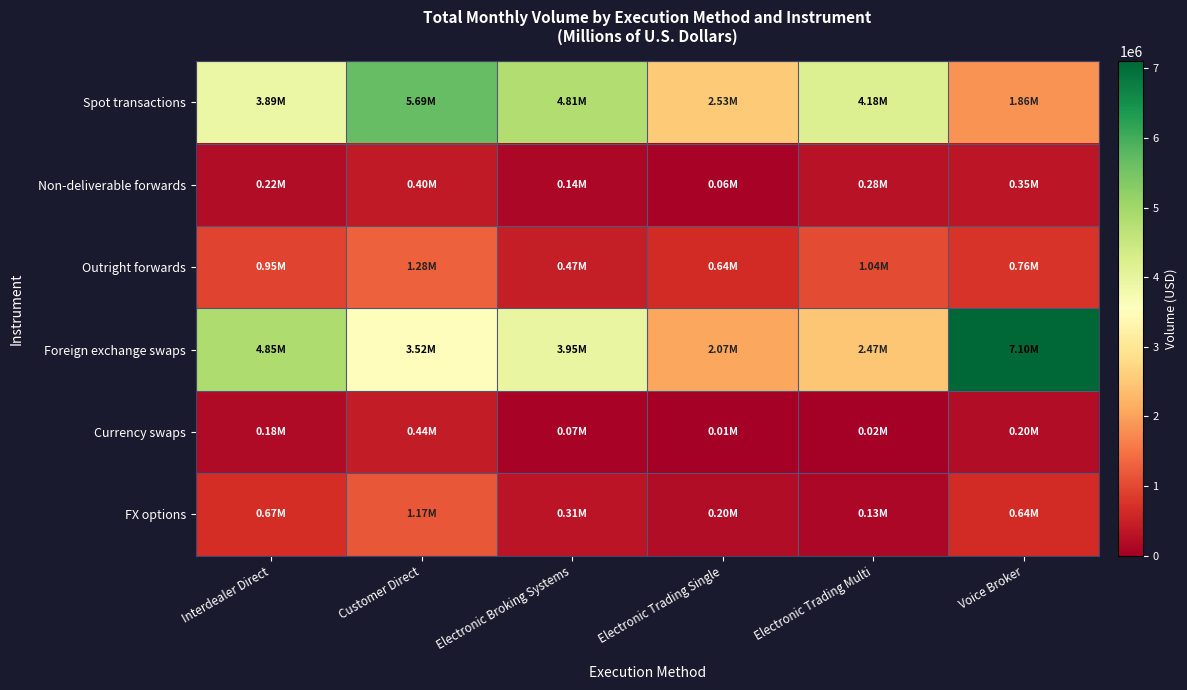

Reading left to right, what are all the values shown in this chart?

Spot transactions: Interdealer Direct=3886189	Customer Direct=5688352	Electronic Broking Systems=4805884	Electronic Trading Single=2532943	Electronic Trading Multi=4179446	Voice Broker=1857066
Non-deliverable forwards: Interdealer Direct=220733	Customer Direct=401080	Electronic Broking Systems=137681	Electronic Trading Single=56287	Electronic Trading Multi=281338	Voice Broker=348904
Outright forwards: Interdealer Direct=949595	Customer Direct=1281869	Electronic Broking Systems=469594	Electronic Trading Single=638915	Electronic Trading Multi=1037840	Voice Broker=760363
Foreign exchange swaps: Interdealer Direct=4847257	Customer Direct=3521728	Electronic Broking Systems=3950464	Electronic Trading Single=2070871	Electronic Trading Multi=2471490	Voice Broker=7103777
Currency swaps: Interdealer Direct=176232	Customer Direct=437648	Electronic Broking Systems=74393	Electronic Trading Single=10173	Electronic Trading Multi=20463	Voice Broker=197514
FX options: Interdealer Direct=668881	Customer Direct=1172160	Electronic Broking Systems=311262	Electronic Trading Single=201359	Electronic Trading Multi=128430	Voice Broker=644689